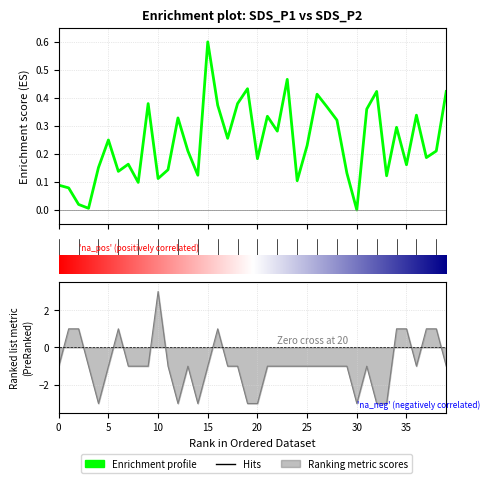

How many lines are shown in the chart?

2